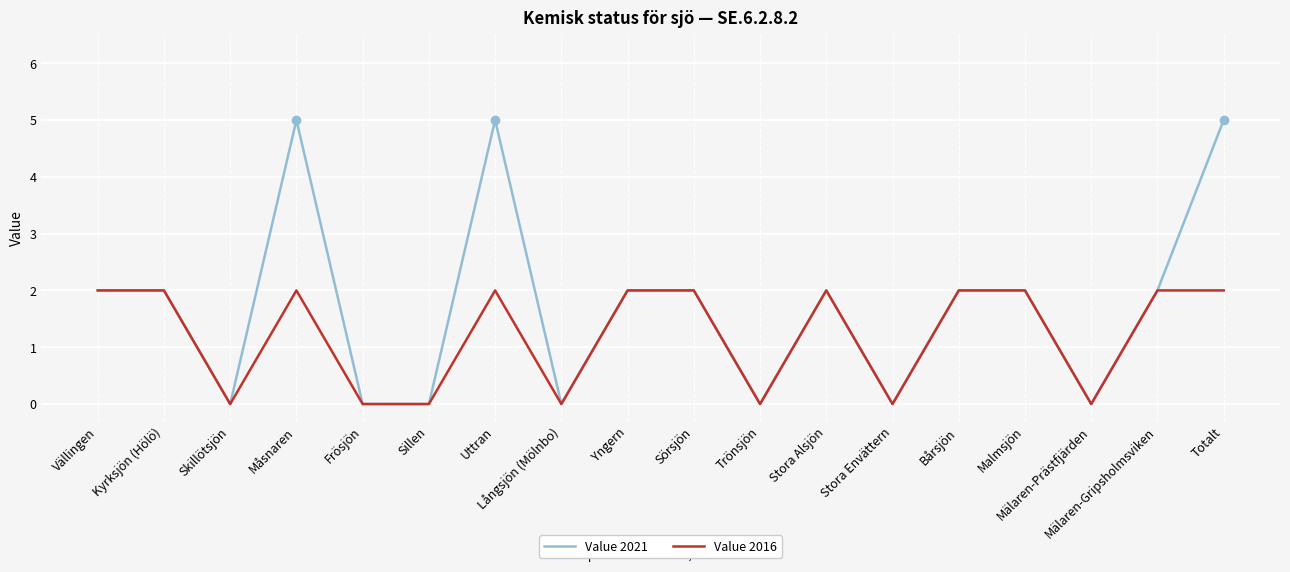

What position from the left is Uttran?

7